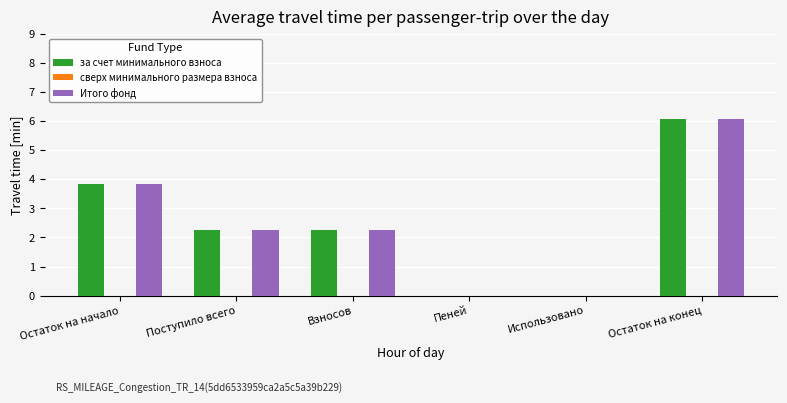

What is the greatest value displayed?

6.1